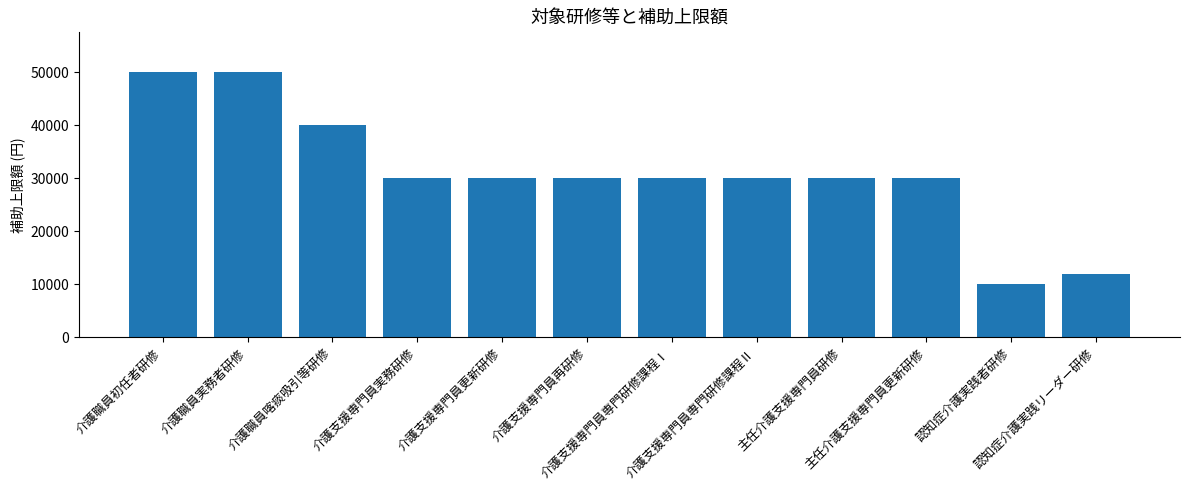

Does the chart contain any negative values?

No